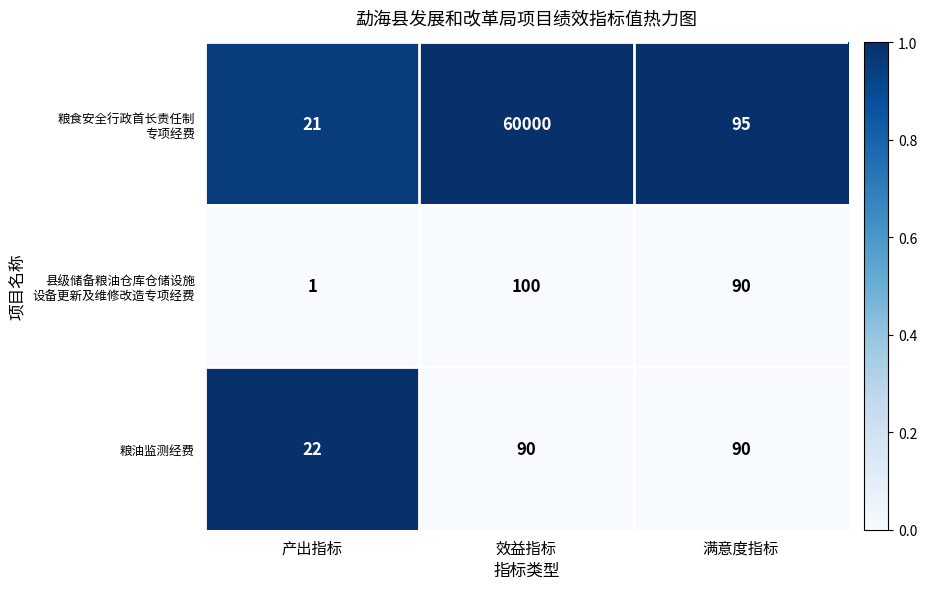

What is the total value across all series at 满意度指标?

275